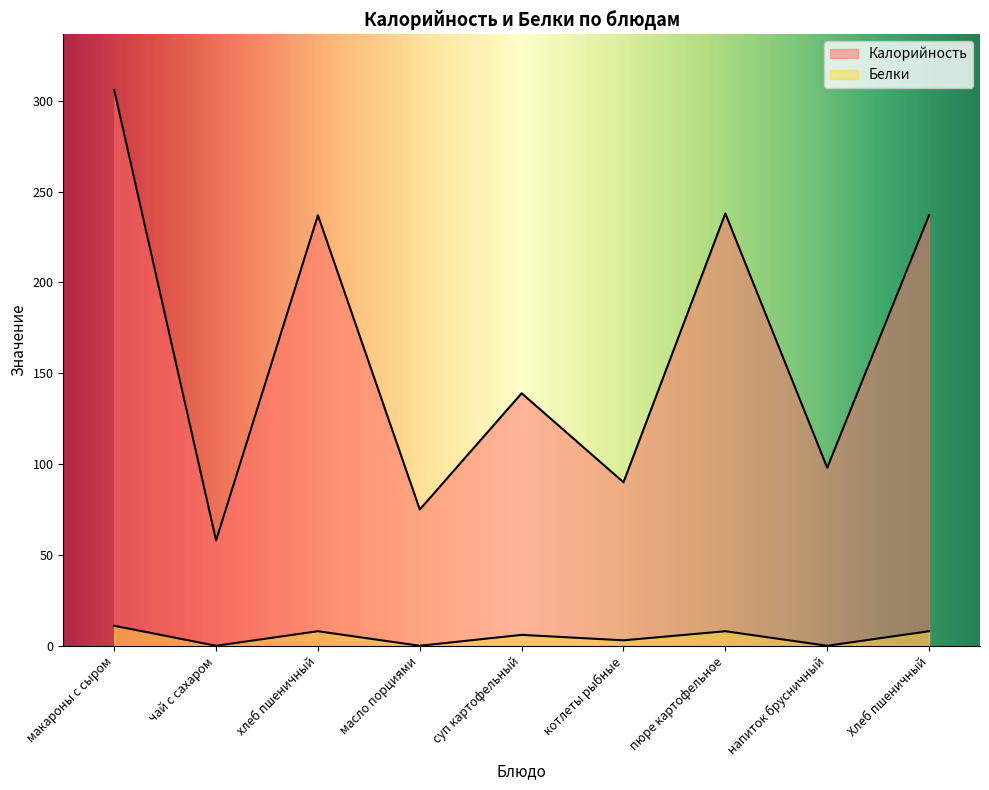

How many lines are shown in the chart?

2